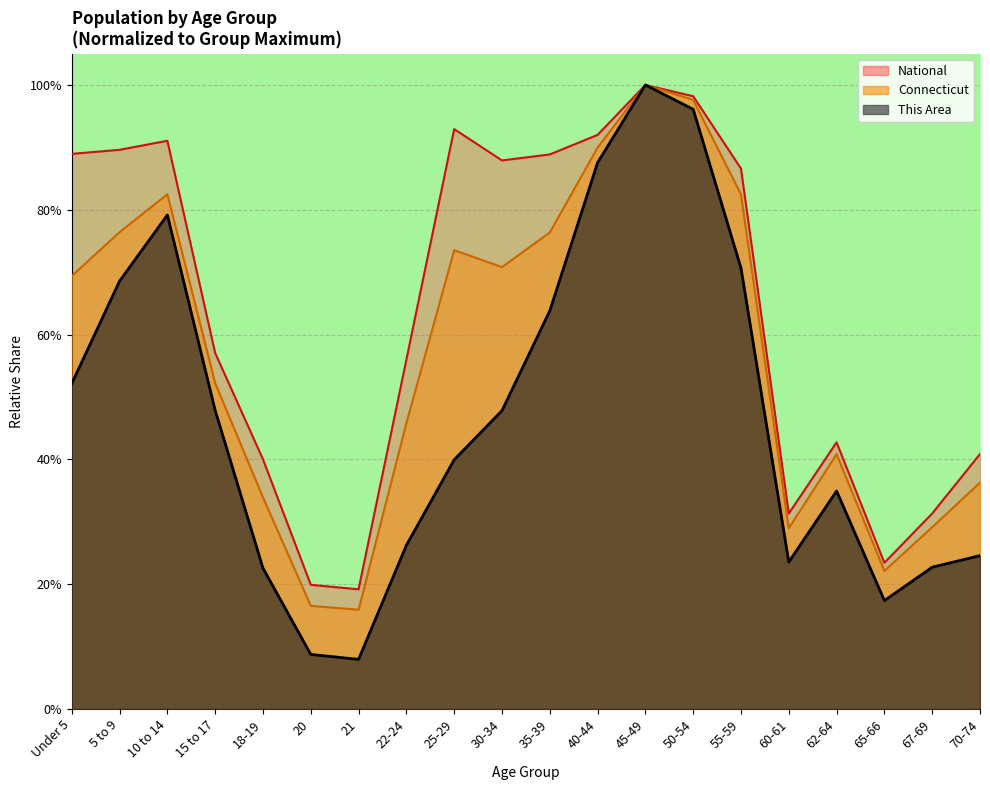

Rank the series by their average value, from highest to lowest.

National, Connecticut, This Area